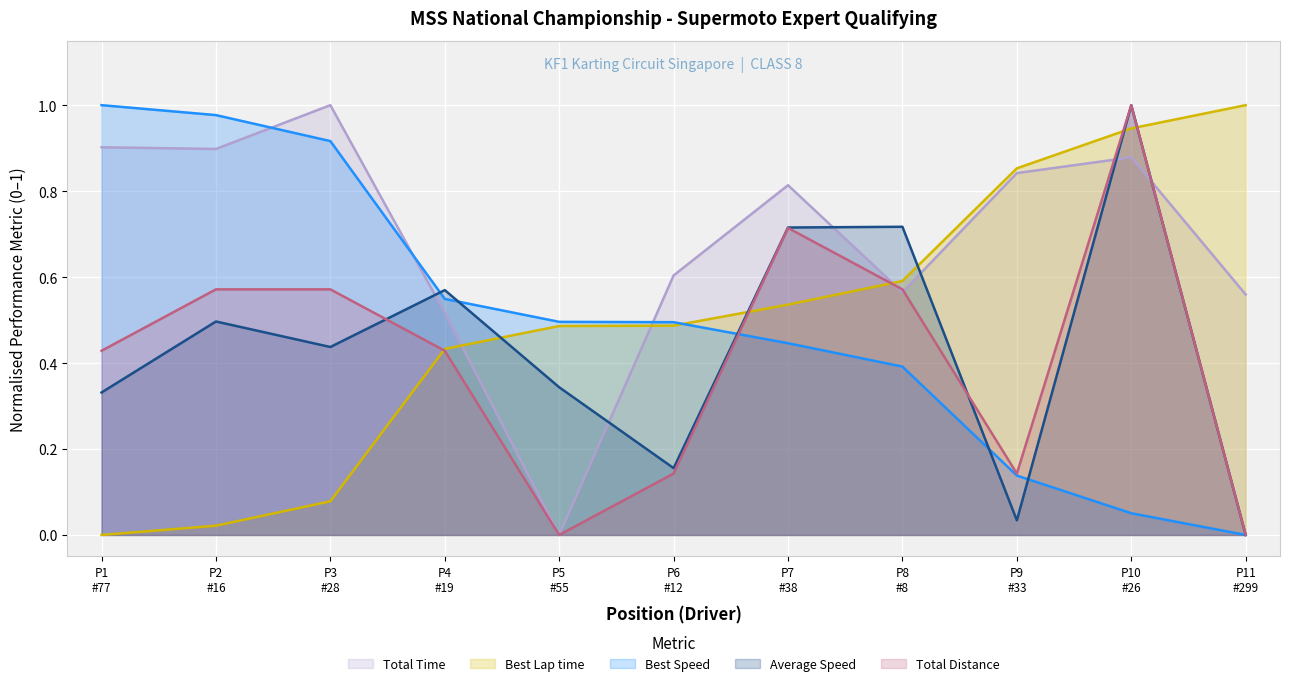

Which series has the largest total across all categories?

Total Time